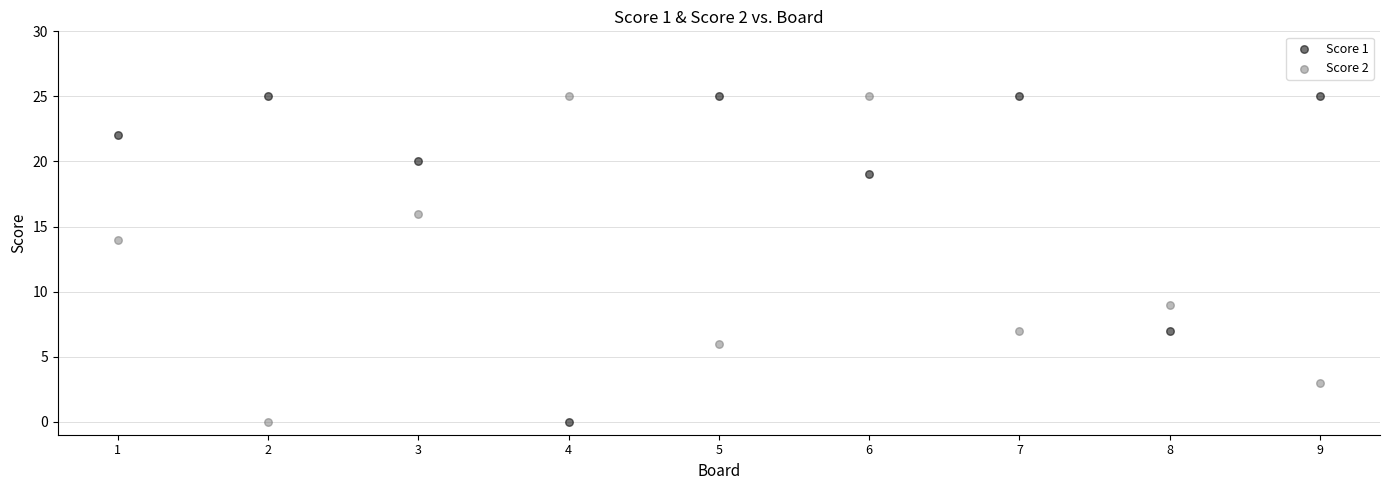

What is the X range (max minus min) for the scatter plot?

8